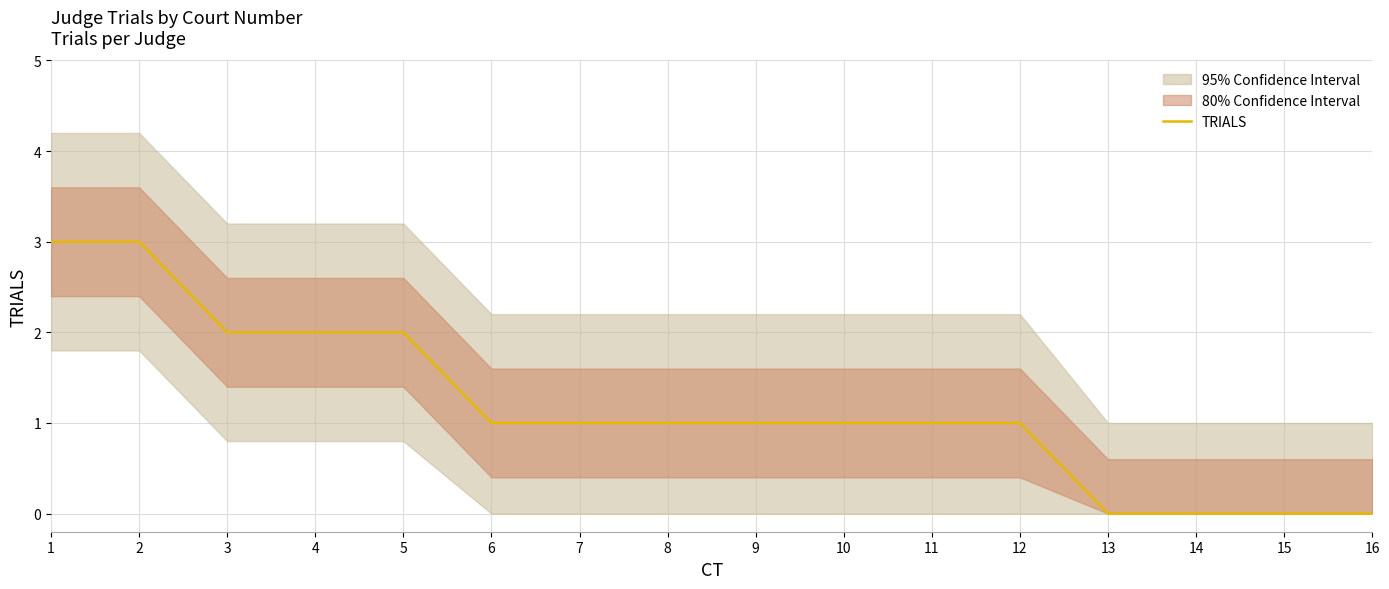

What is the sum of all values?

19